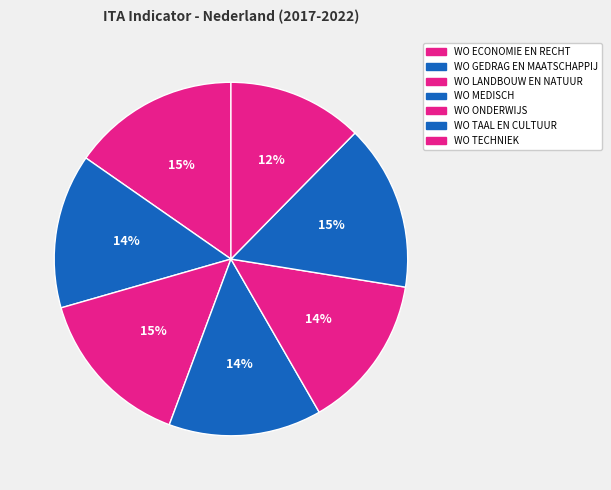

How many segments does this pie chart have?

7